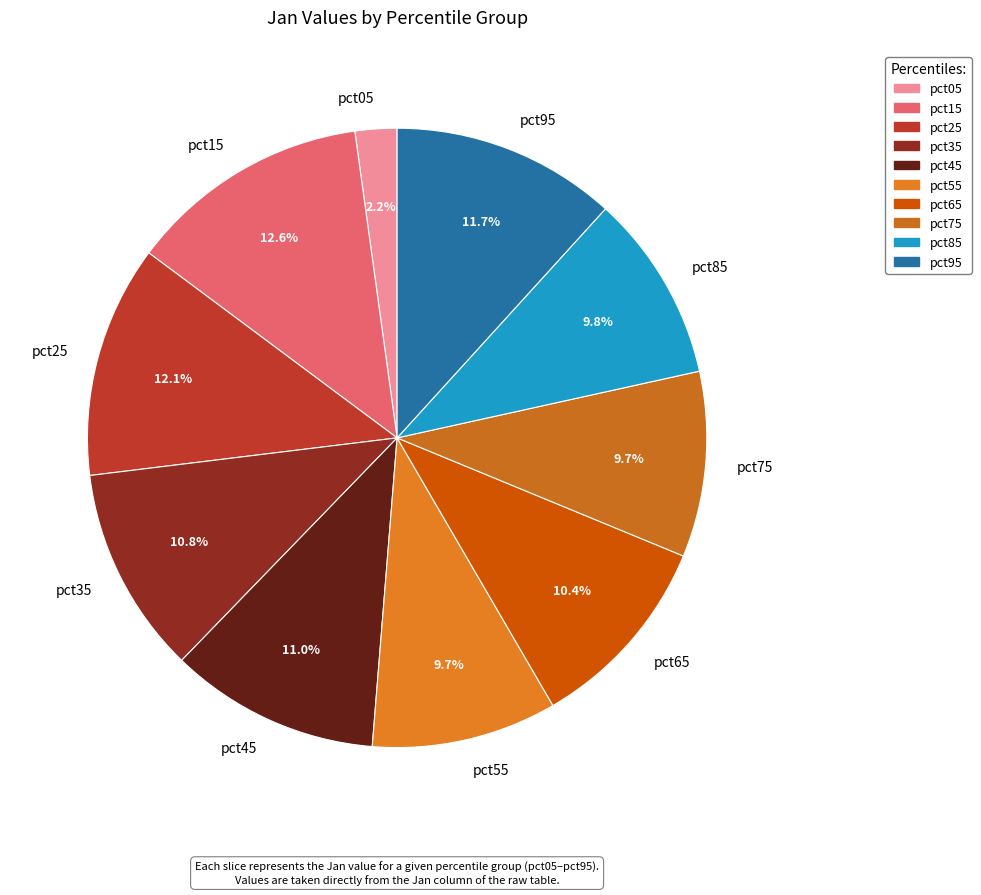

Is pct75 the majority of the pie?

No